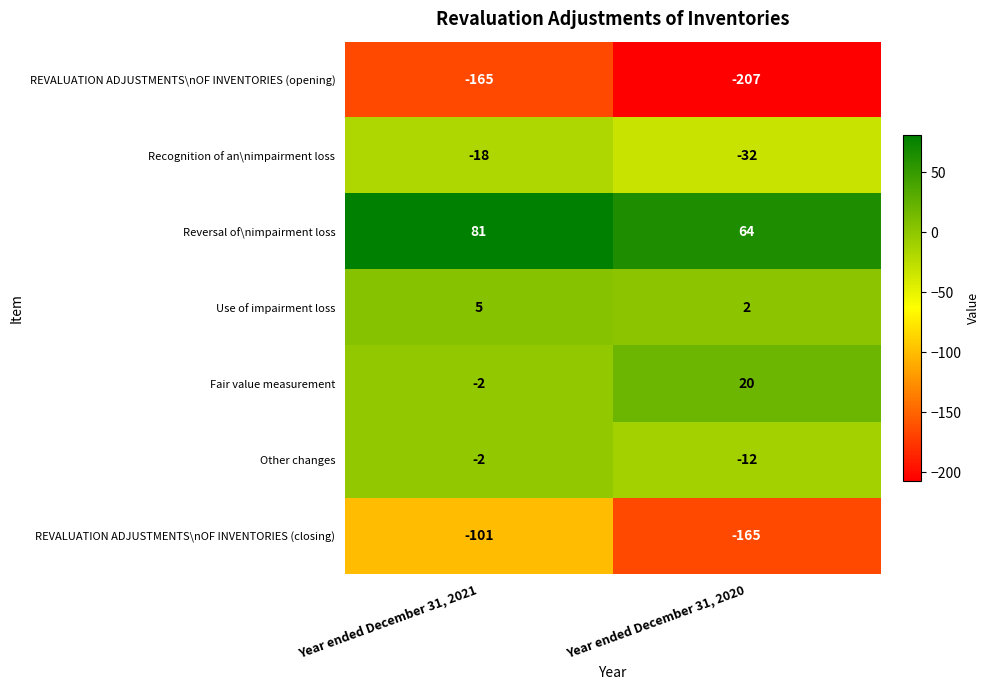

Which series has the widest spread of values?

REVALUATION ADJUSTMENTS\nOF INVENTORIES (closing)